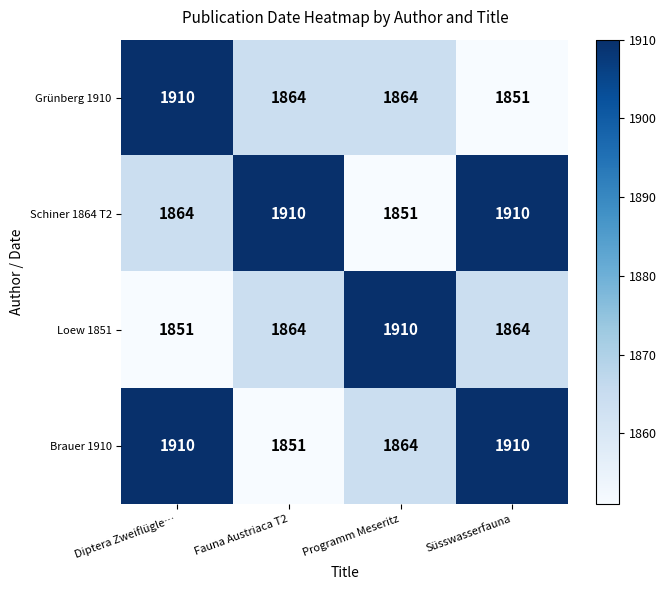

At which label is Brauer 1910 closest to 1880?

Programm Meseritz